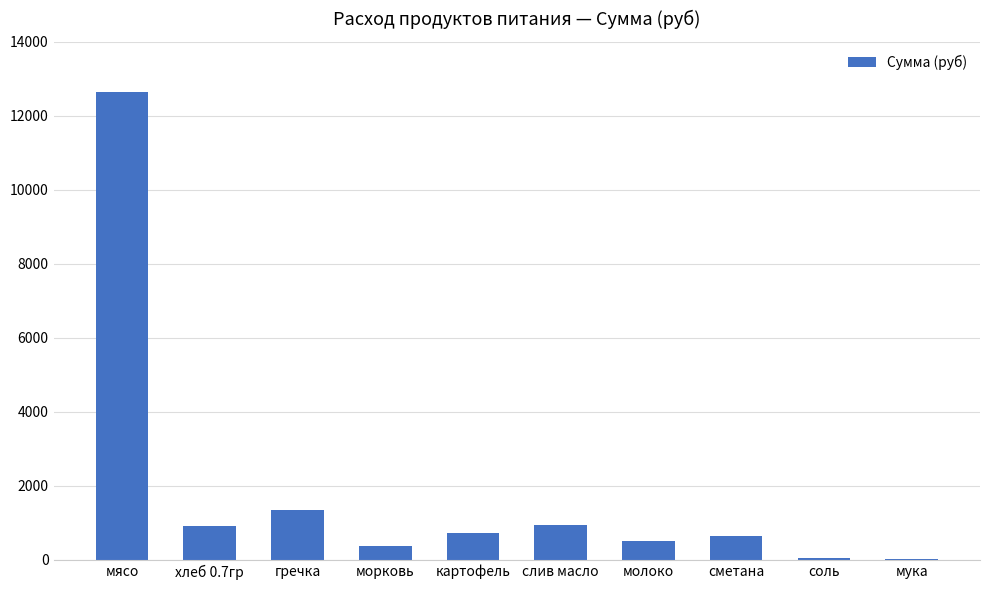

What is the average value?

1818.5